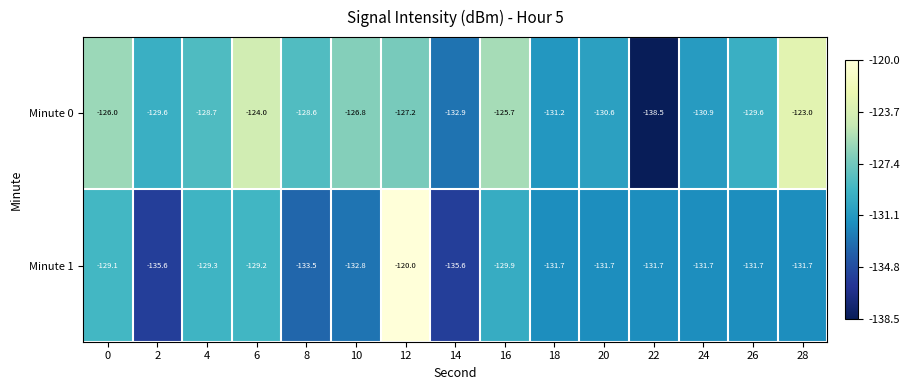

What is the smallest value displayed?

-138.5